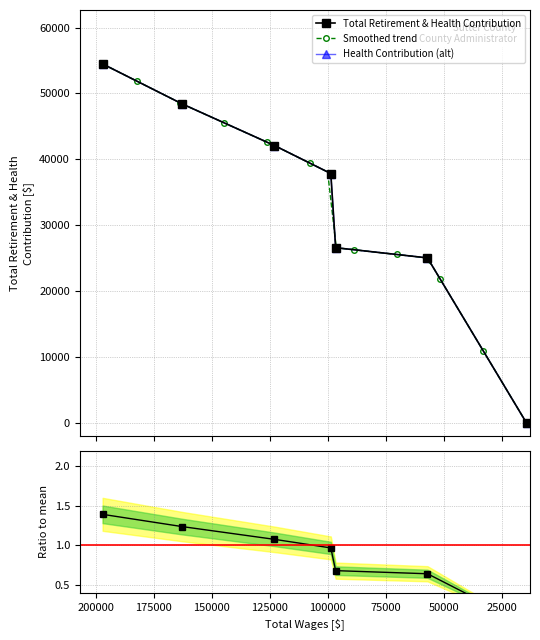

True or false: there are more than 1 points higher than both neighbors.

False